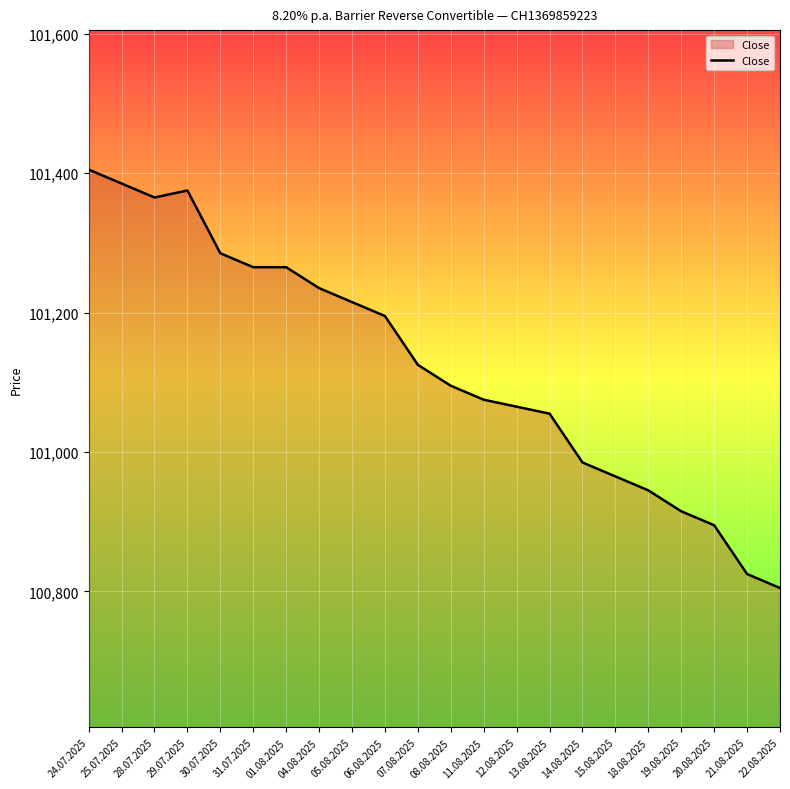

What is the smallest value displayed?

100805